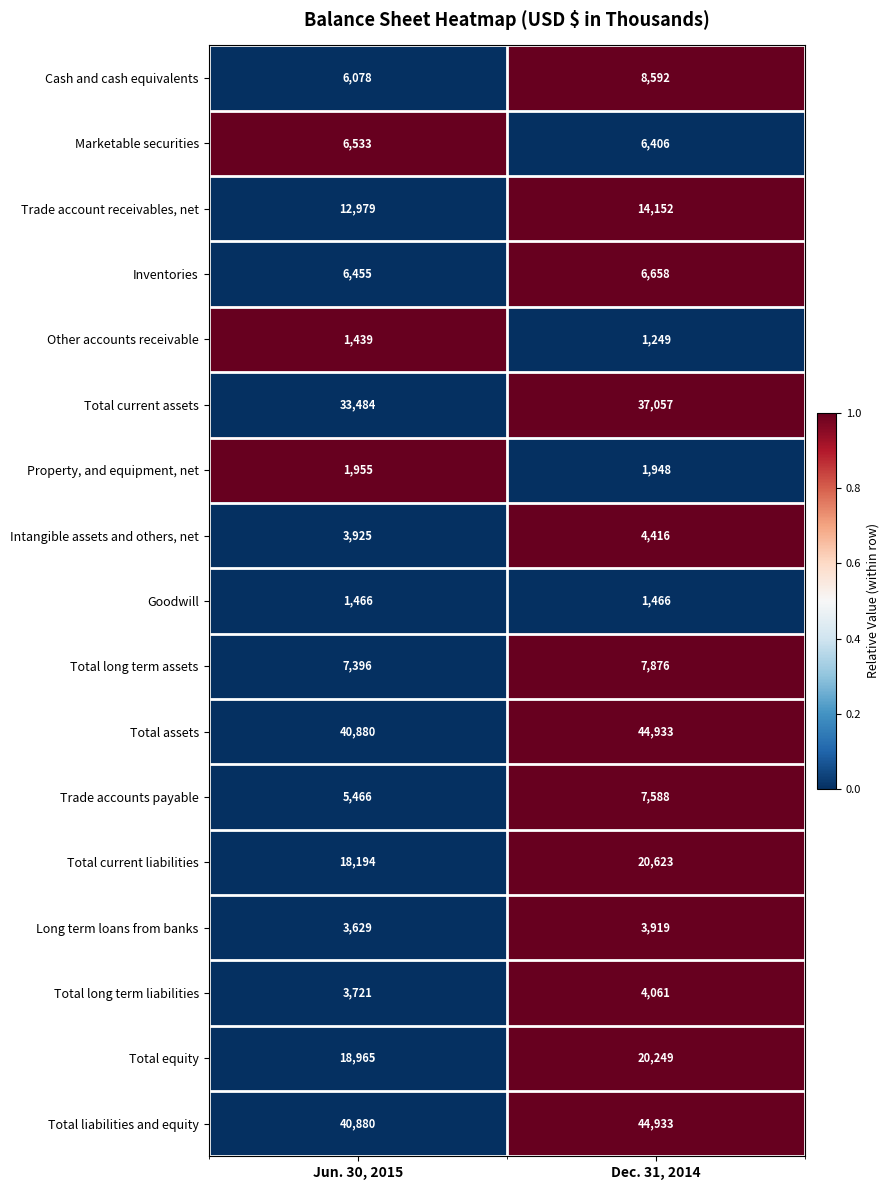

What is the spread (max minus min) of values at Jun. 30, 2015?

39441